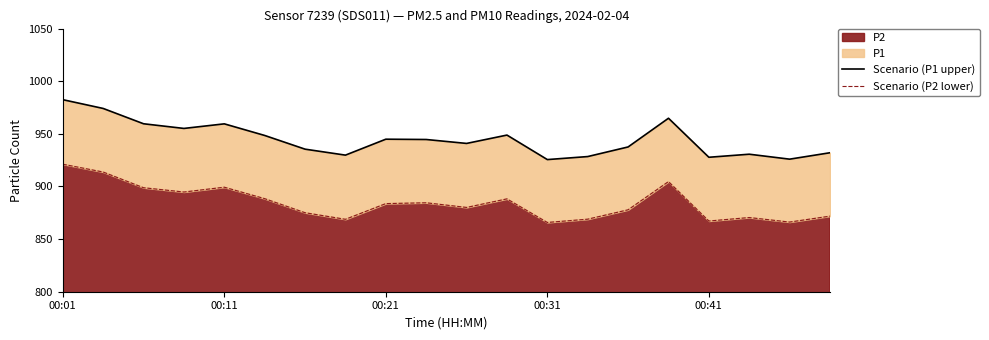

Reading right to left, extract all data points from this chart.

Scenario (P1 upper): 932.0	926.0	930.6	927.8	964.8	937.5	928.4	925.5	948.8	940.9	944.6	944.9	929.8	935.5	948.5	959.5	955.1	959.6	974.1	982.5
Scenario (P2 lower): 871.8	866.2	870.5	867.2	904.6	877.8	868.9	865.8	888.2	880.1	884.5	883.7	868.8	875.0	888.4	899.3	894.7	898.8	913.7	921.1